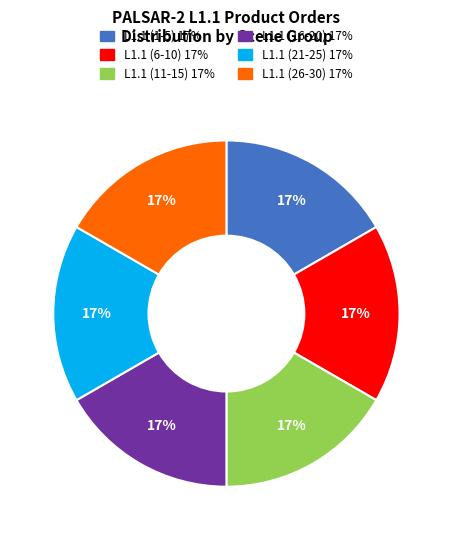

Is there any slice that represents more than half of the pie?

No